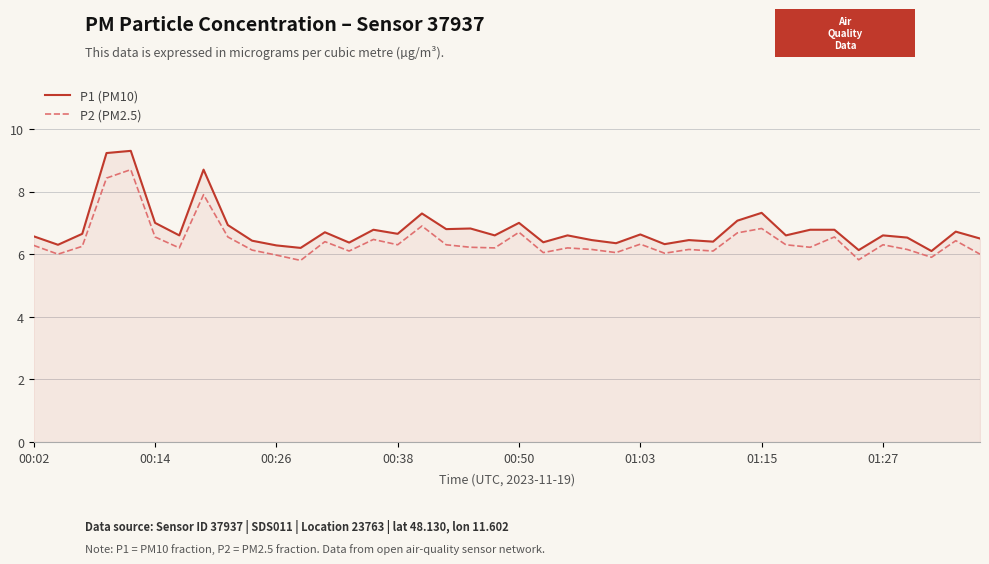

What is the greatest value displayed?

9.3